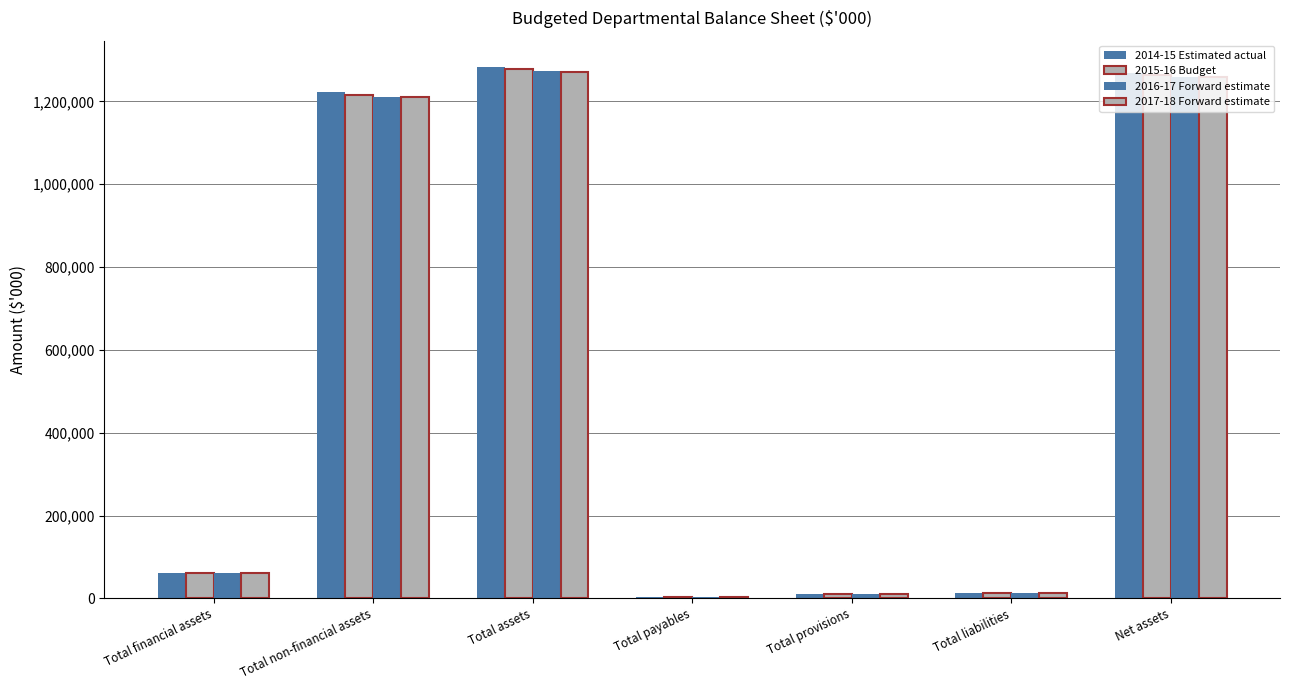

Is the value of 2016-17 Forward estimate at Total assets greater than the value of 2015-16 Budget at Total assets?

No